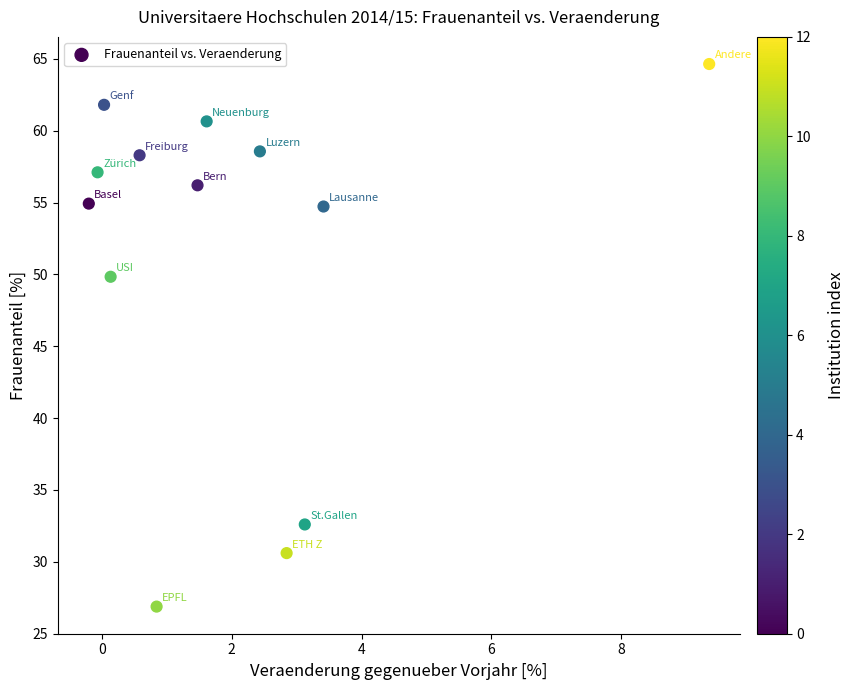

What Y value in the scatter plot is closest to 45?

49.8